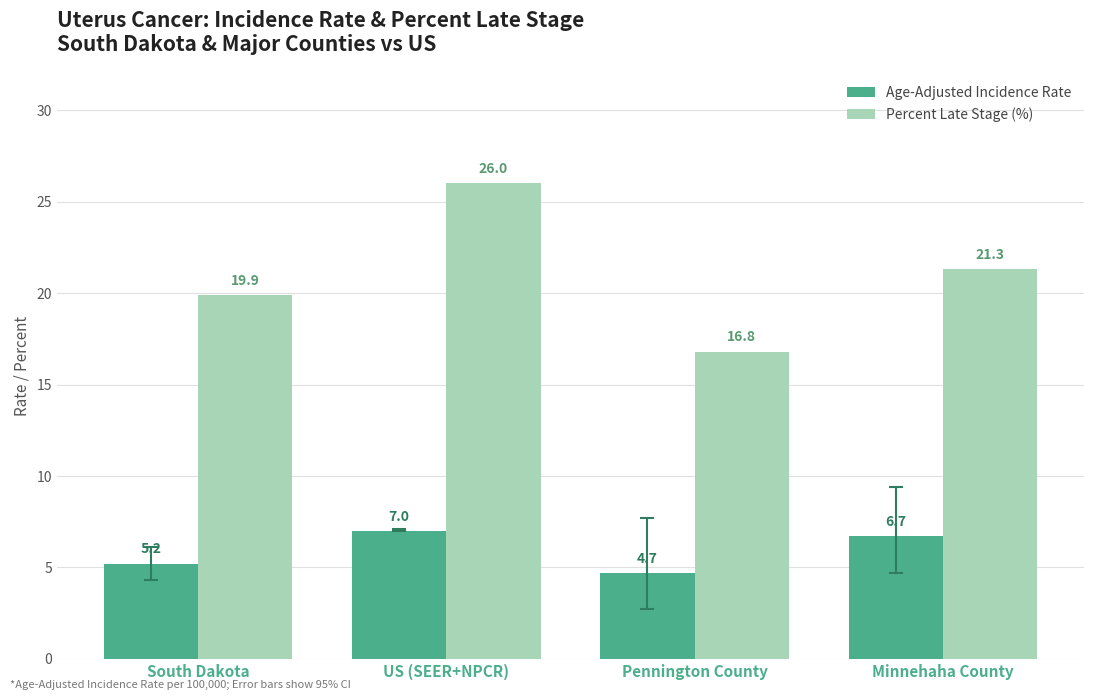

Is it true that Age-Adjusted Incidence Rate equals 5.2 at South Dakota?

True